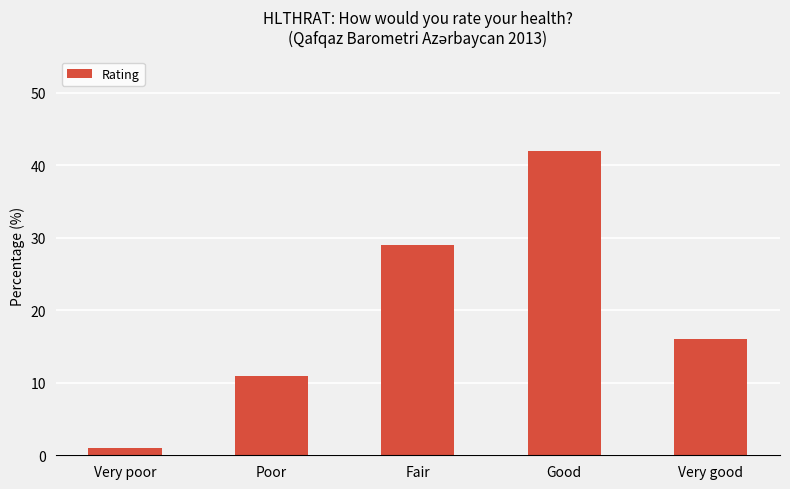

What is the change in value from Good to Very good?

-26